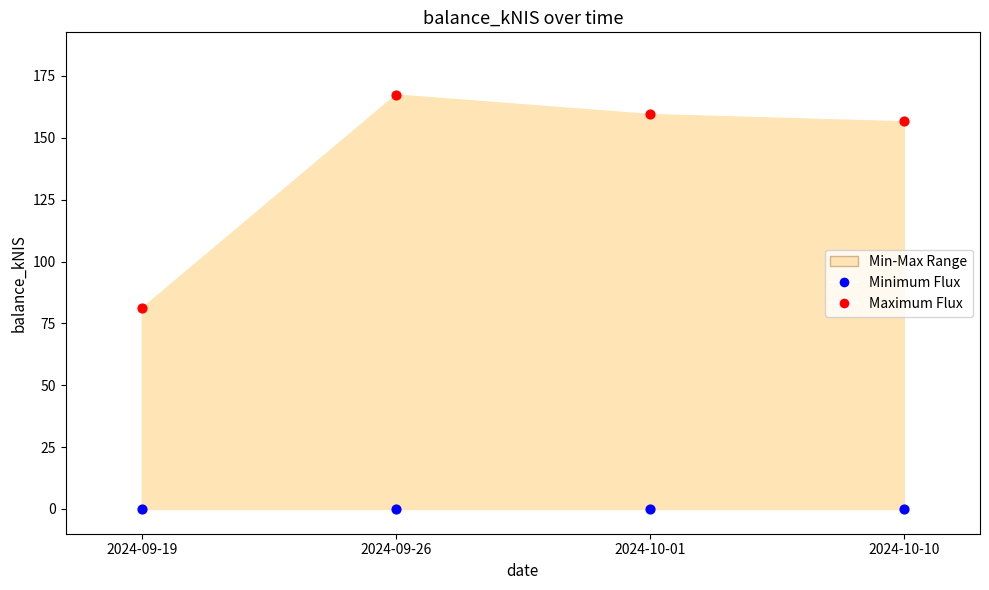

In the Maximum Flux series, what Y value is closest to 124?

156.6